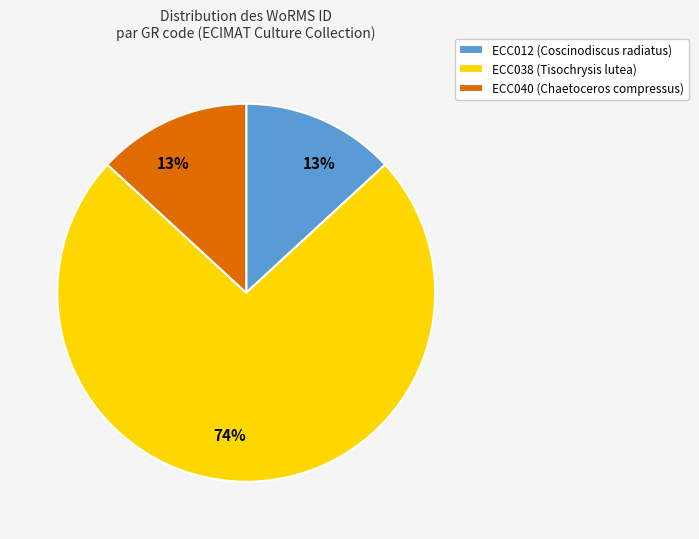

Count the number of slices in the pie.

3